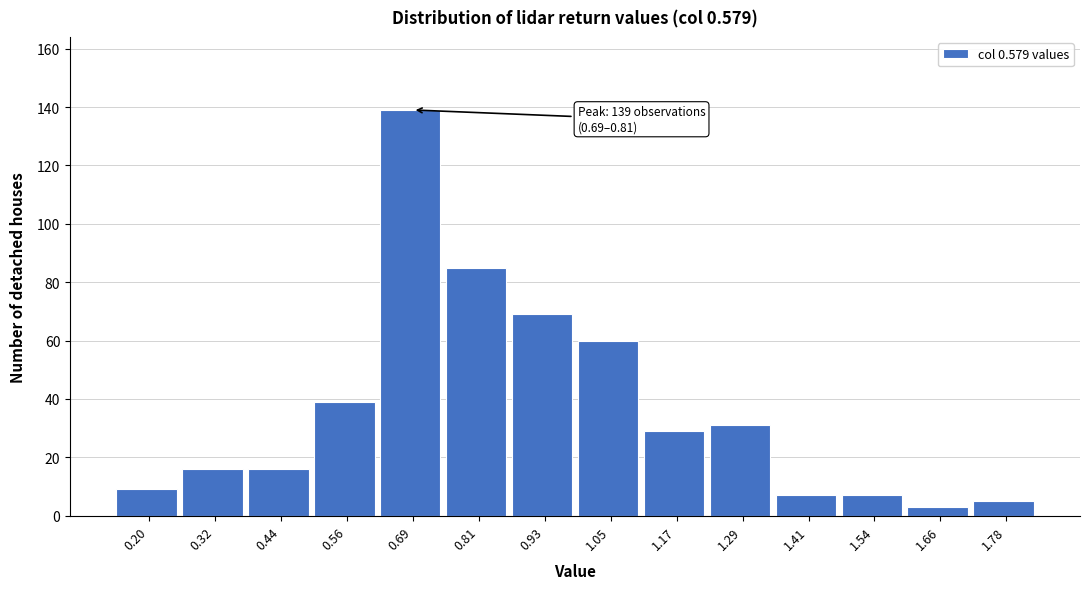

Reading left to right, transcribe all the data shown in this chart.

0.20=9	0.32=16	0.44=16	0.56=39	0.69=139	0.81=85	0.93=69	1.05=60	1.17=29	1.29=31	1.41=7	1.54=7	1.66=3	1.78=5